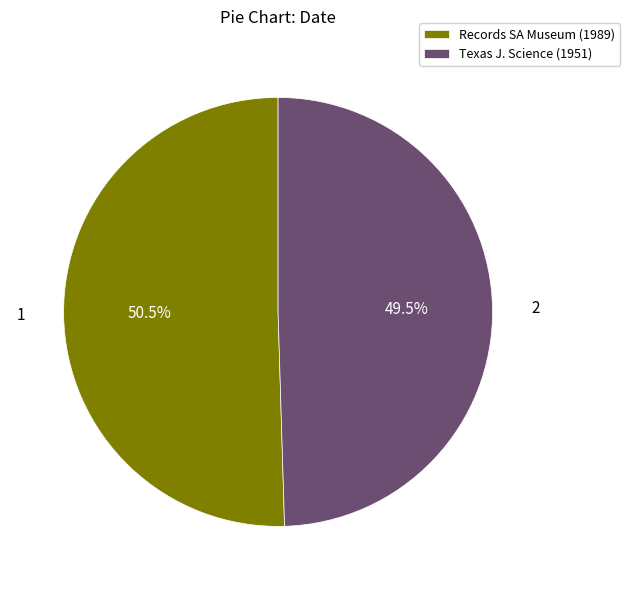

What is the smallest slice in the pie chart?

Texas J. Science (1951)